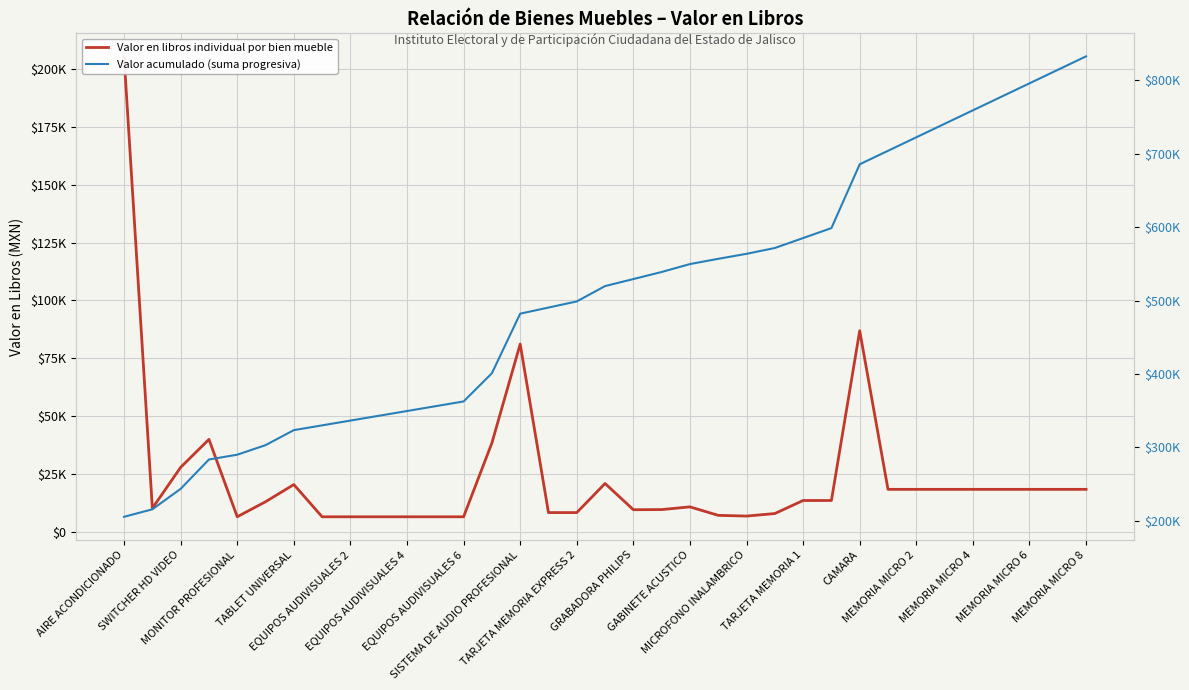

True or false: Valor acumulado (suma progresiva) and Valor en libros individual por bien mueble intersect in this chart.

False